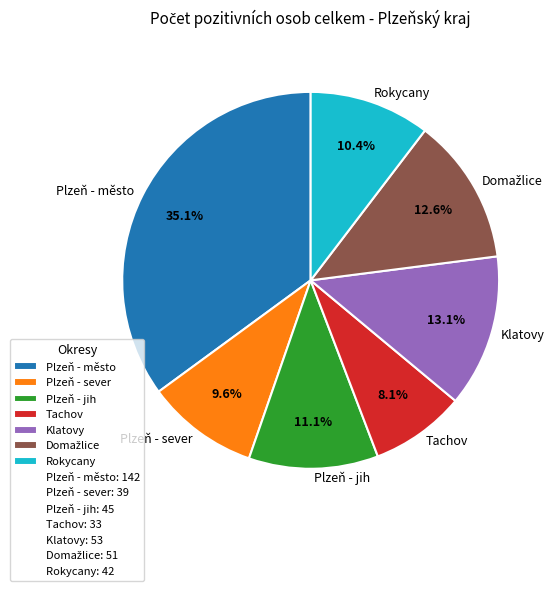

Is Plzeň - město the majority of the pie?

No